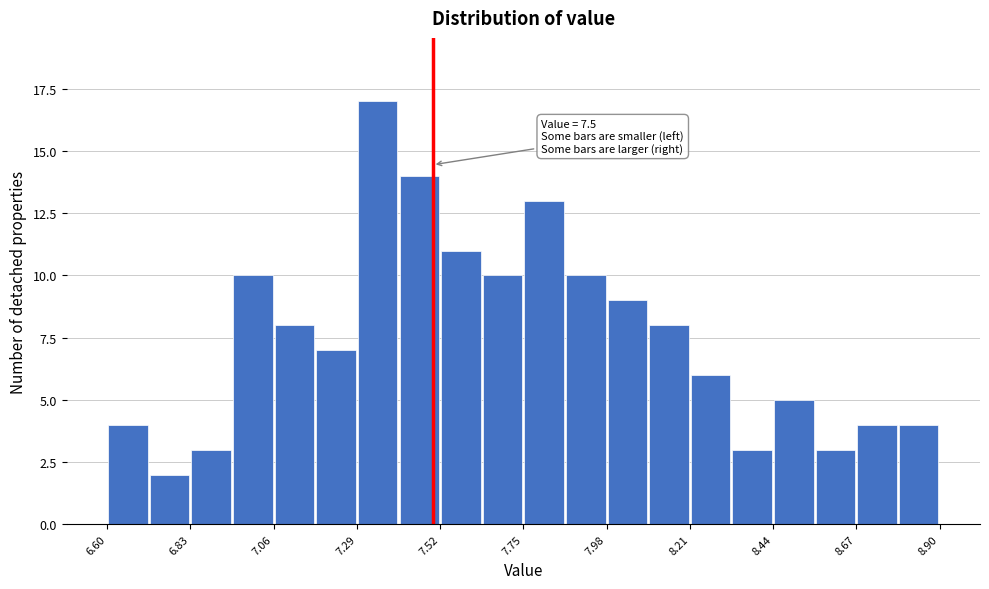

Around what value on the x-axis is the tallest bar? Give the approximate position of its centre, as read against the axis.

7.35